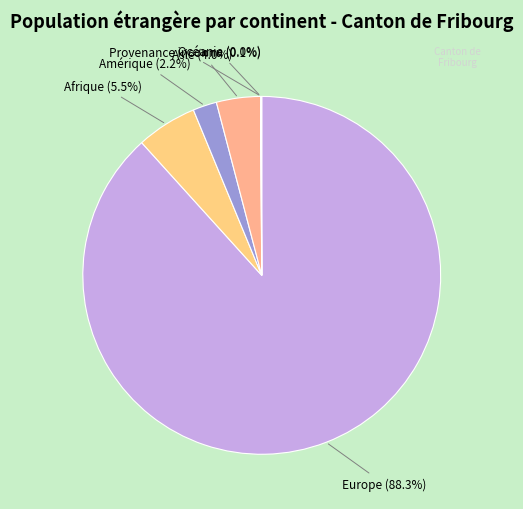

Which slice represents more than half of the pie?

Europe